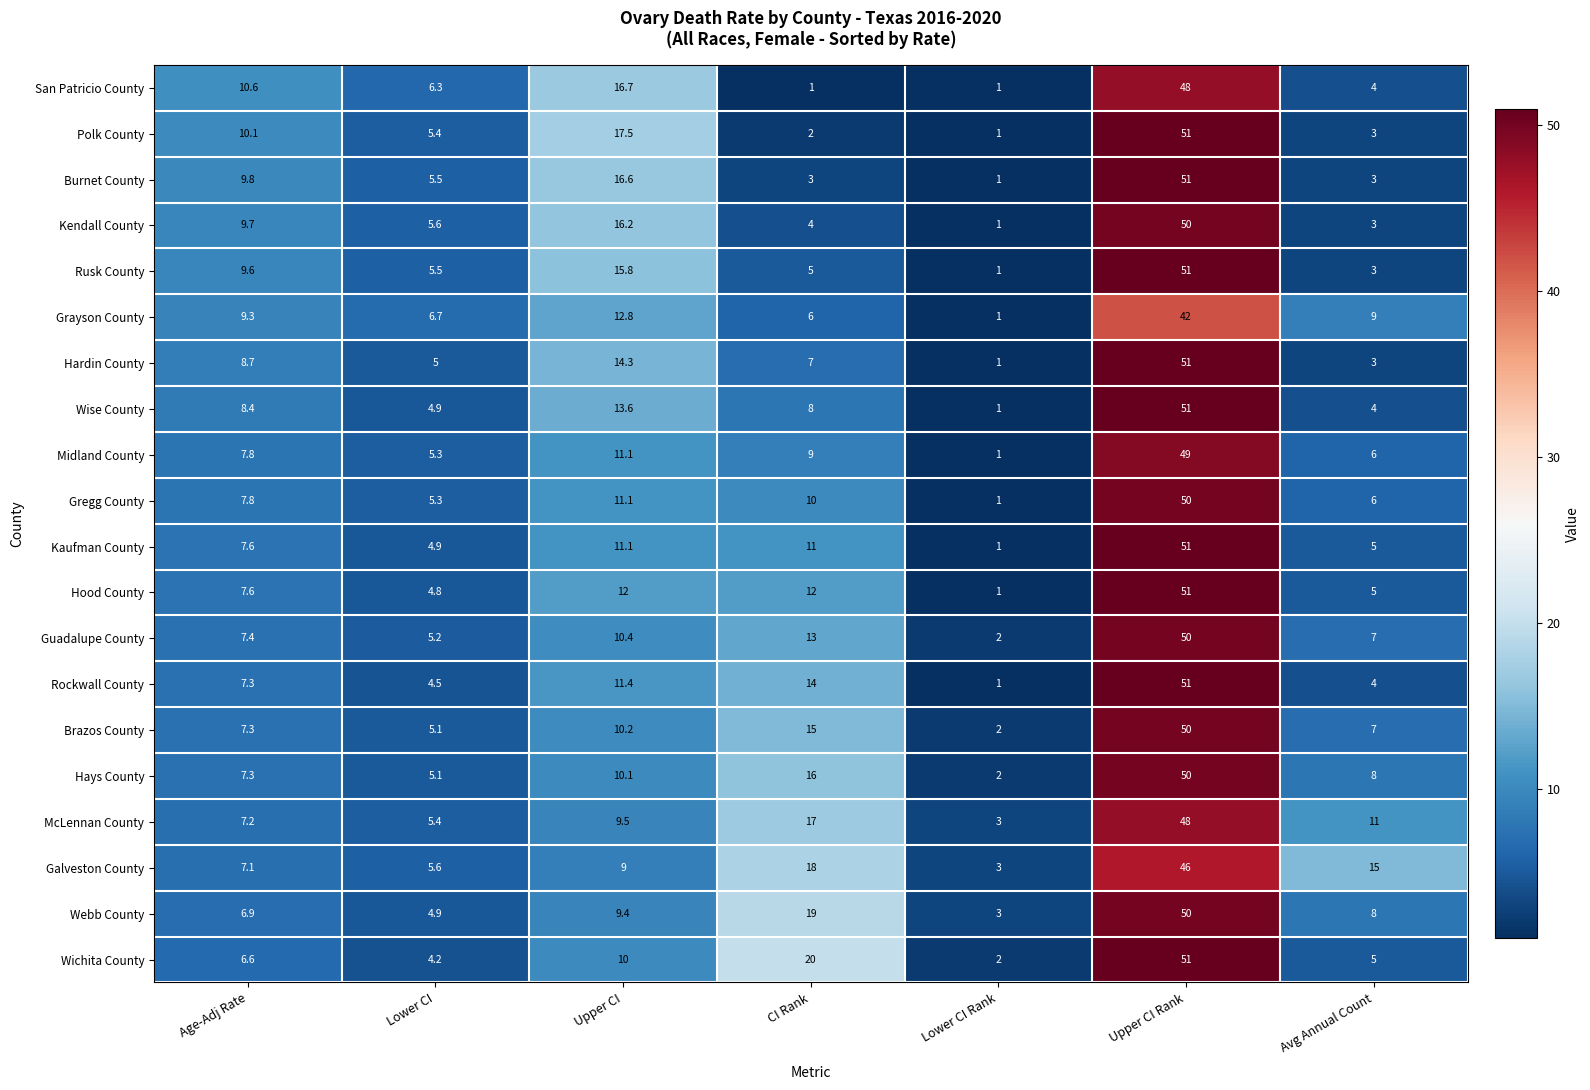

True or false: Kendall County has a value of 27.3 at Upper CI Rank.

False